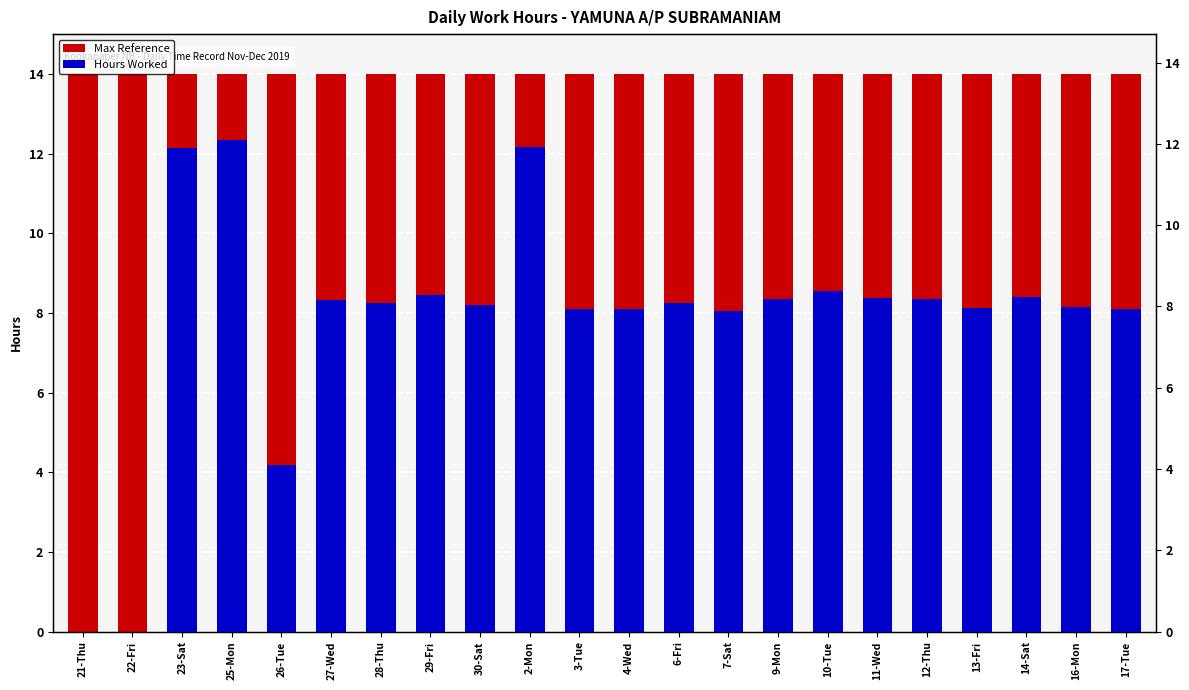

Between 9-Mon and 6-Fri, which is larger?

9-Mon